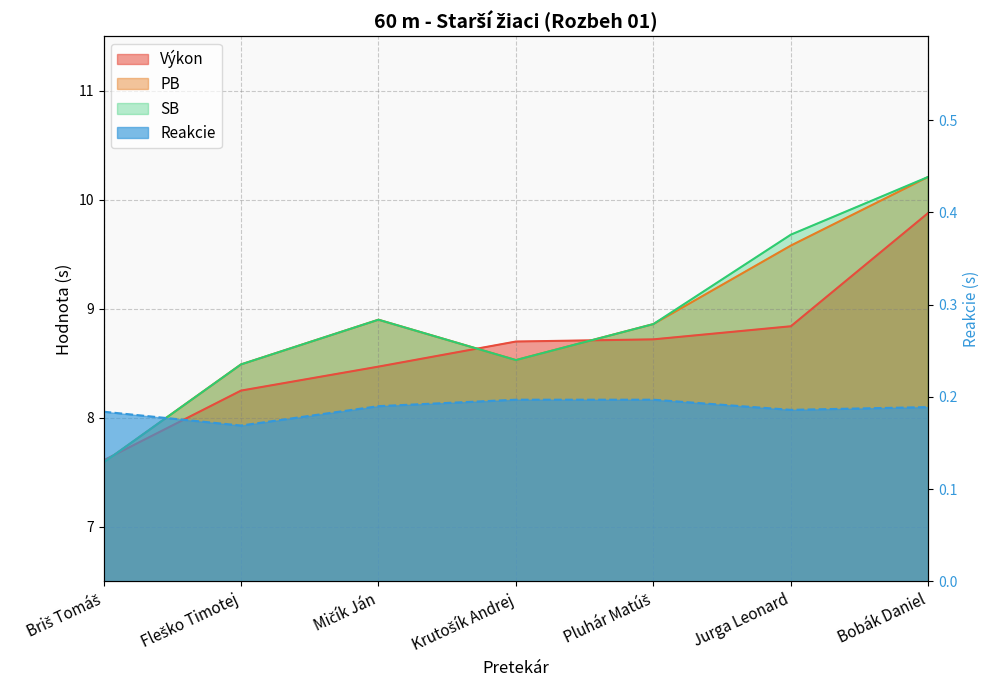

Where is Reakcie nearest to the value 0?

Fleško Timotej